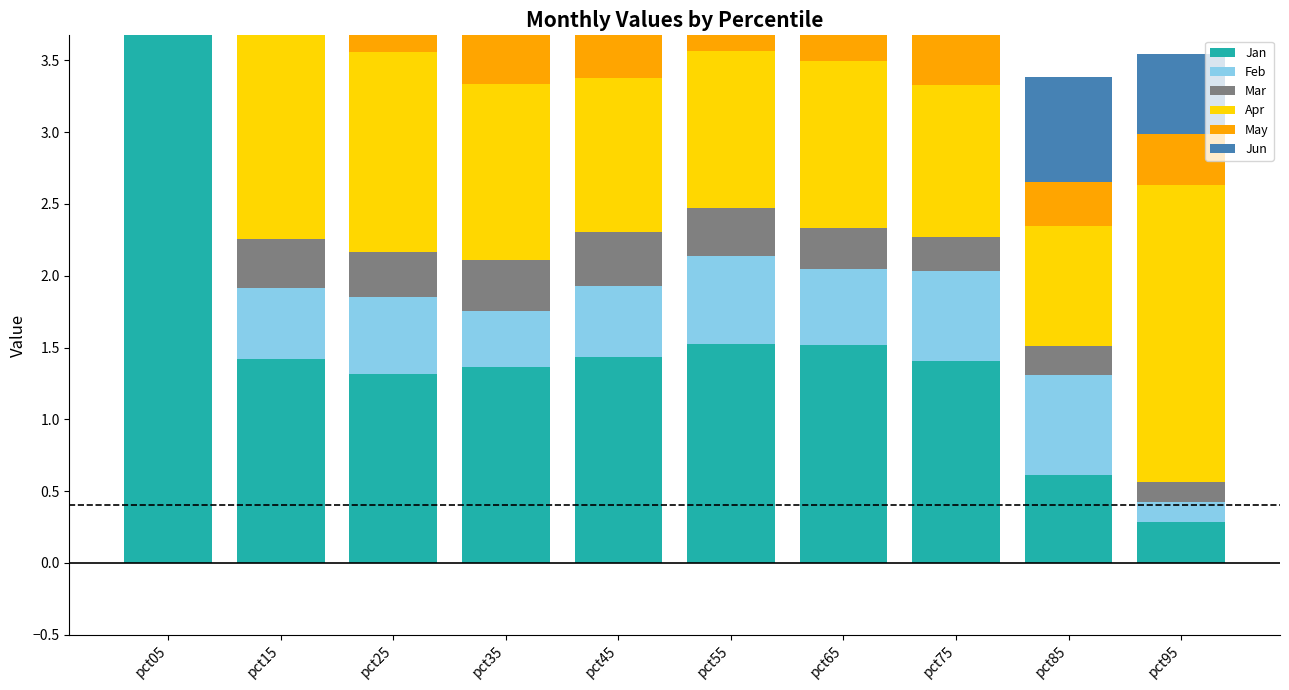

Which series changed the most between pct35 and pct75?

Feb